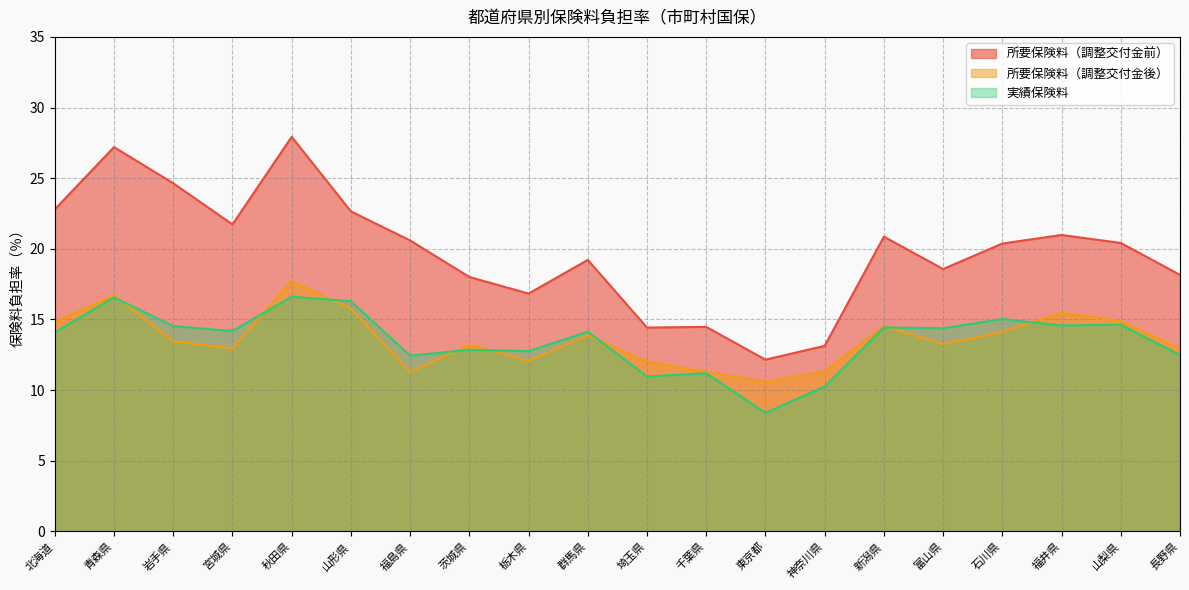

What is the minimum value for 所要保険料（調整交付金前）?

12.2